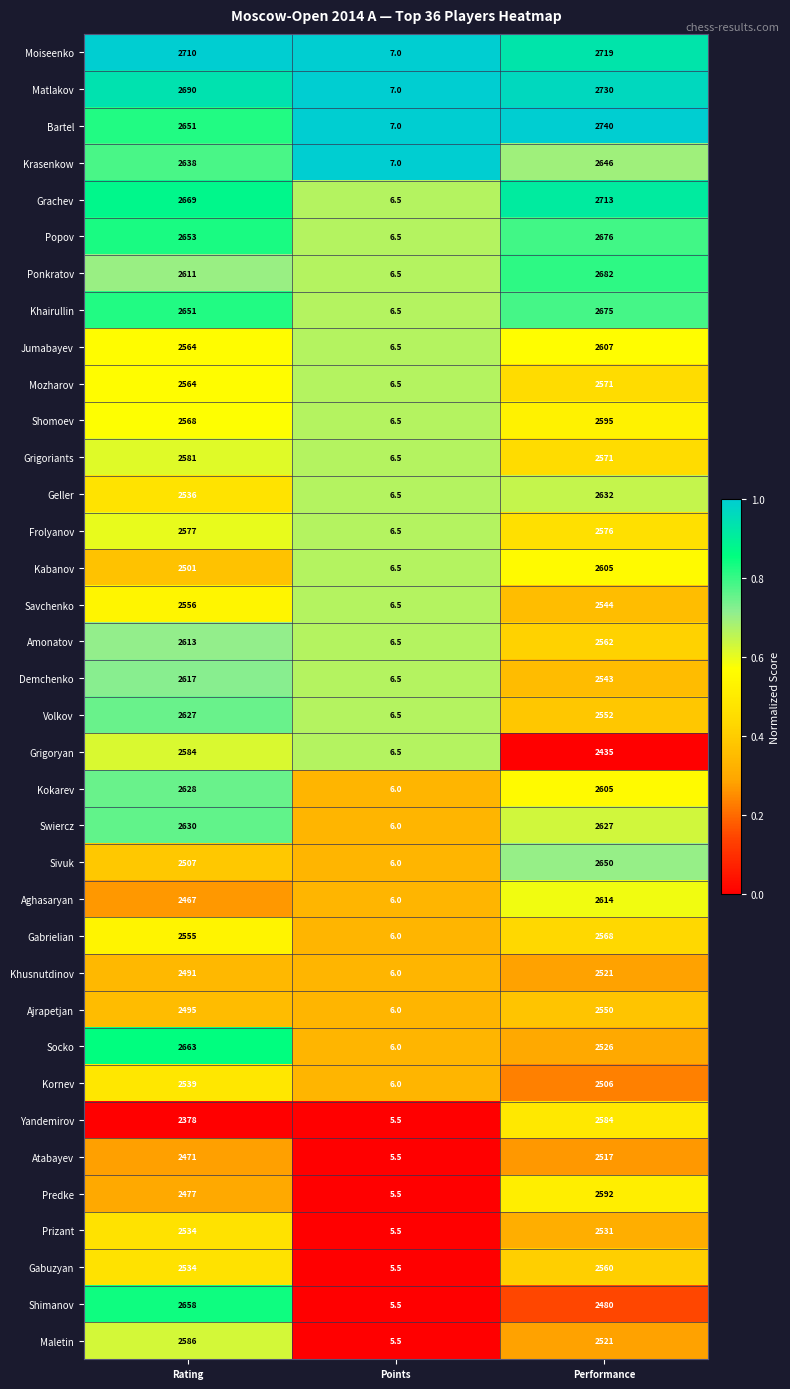

Is it true that Shimanov equals 2658.0 at Rating?

True